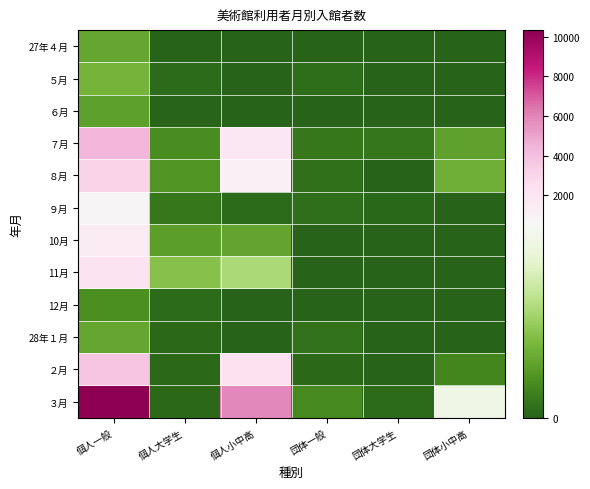

Which label corresponds to the smallest value in the chart?

個人小中高